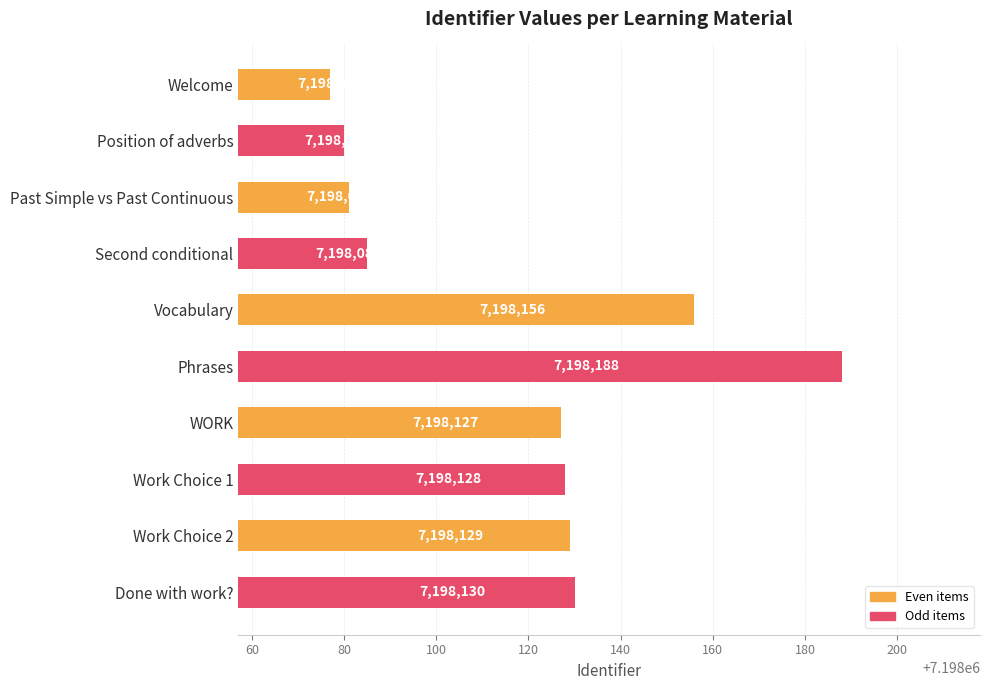

Rank the categories by value from highest to lowest.

Phrases, Vocabulary, Done with work?, Work Choice 2, Work Choice 1, WORK, Second conditional, Past Simple vs Past Continuous, Position of adverbs, Welcome